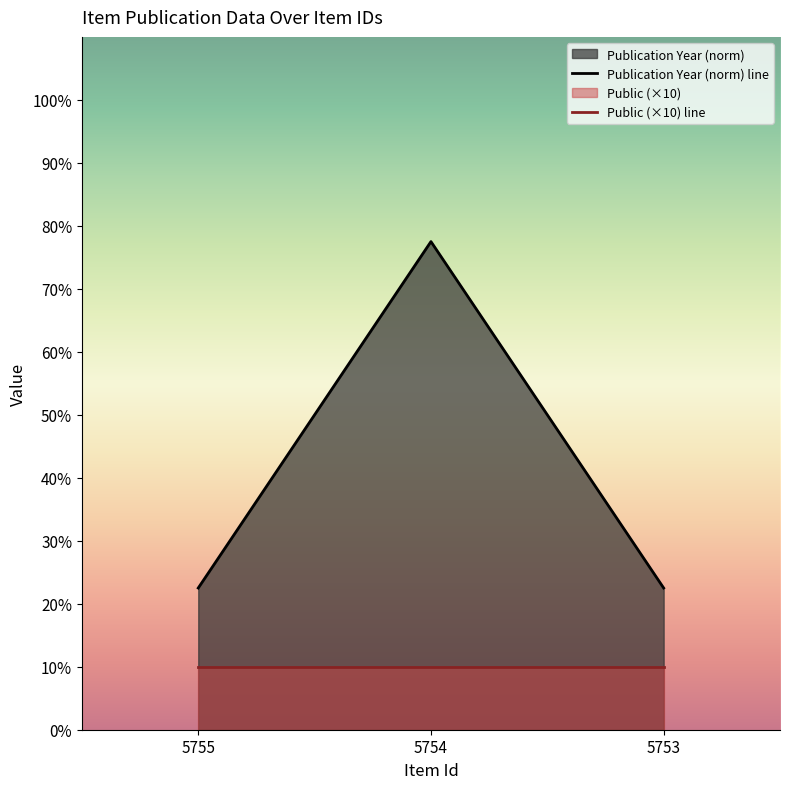

Approximately how many times larger is the value at 5754 compared to 5753?

3.4